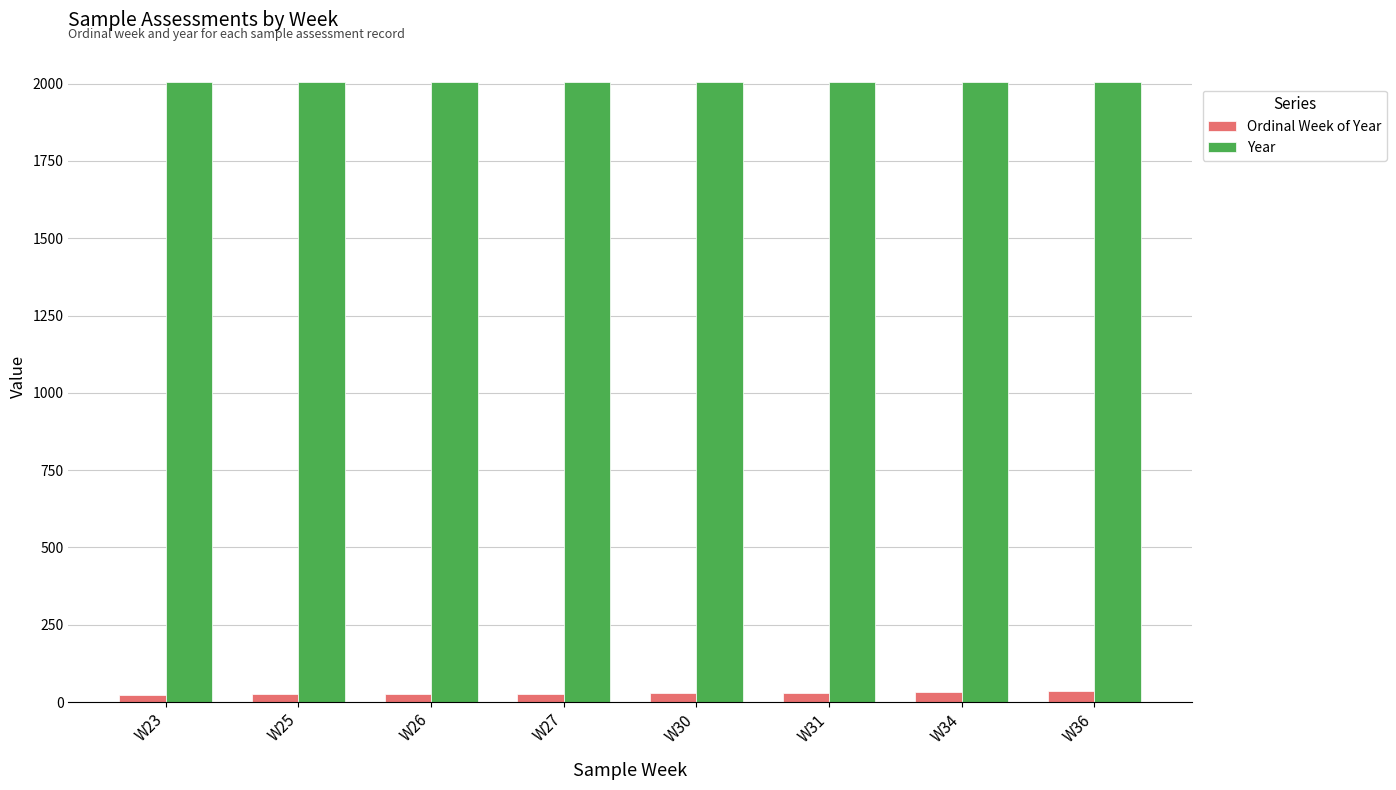

Rank the series at W31 from highest to lowest value.

Year, Ordinal Week of Year